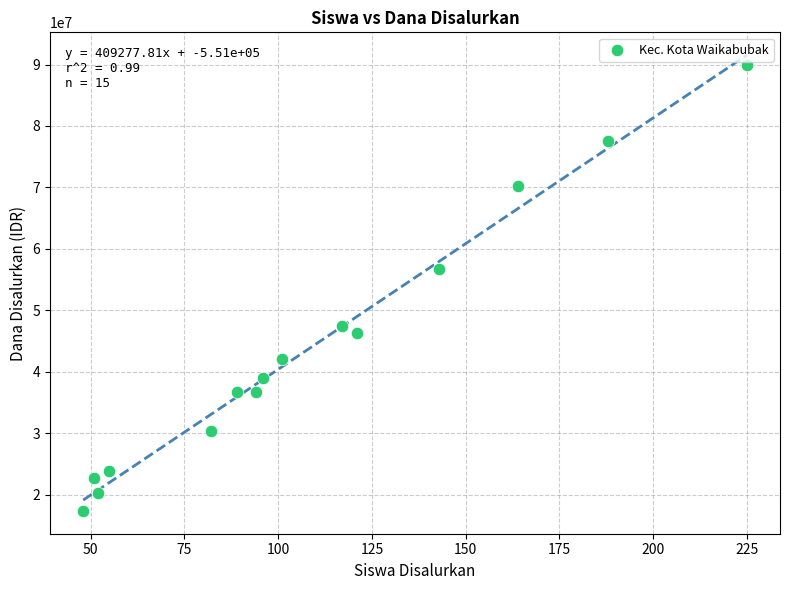

What Y value in the scatter plot is closest to 53662500?

56700000